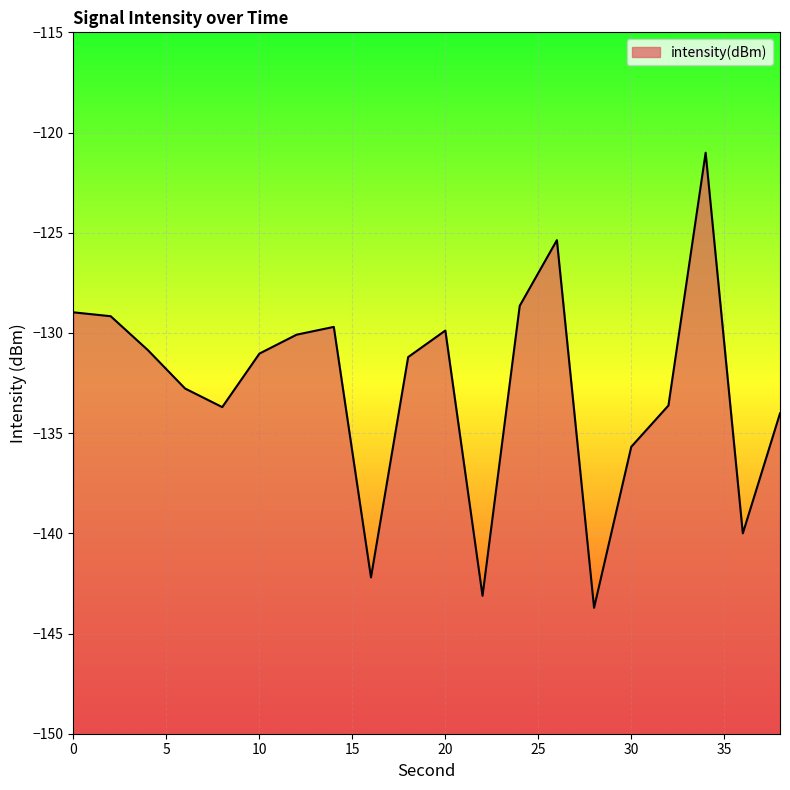

True or false: the data has more than 0 interior local peaks.

True